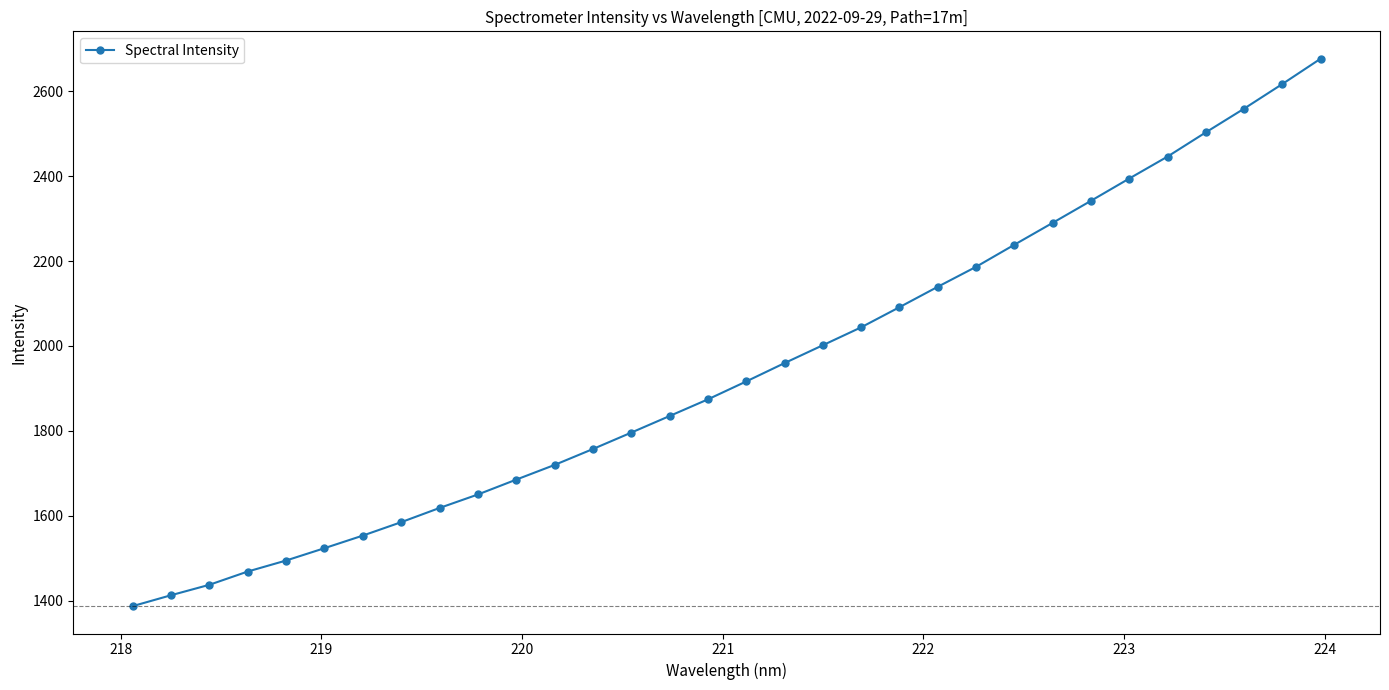

True or false: there are more than 2 points higher than both neighbors.

False